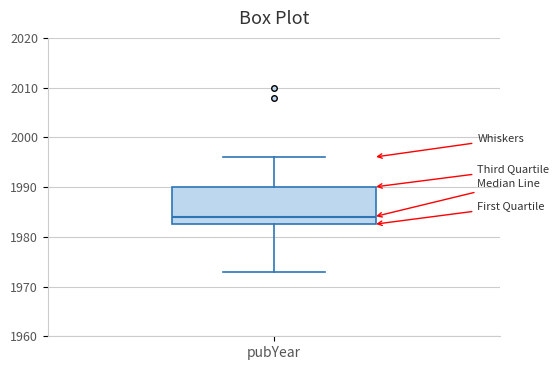

Transcribe this box plot: give where the median line is, the range the box spans, and where the two whiskers end, as read against the y-axis. The values are not printed on the chart, so give them approximately, as read against the axis.

median 1984, box 1983 to 1990, whiskers 1973 to 1996